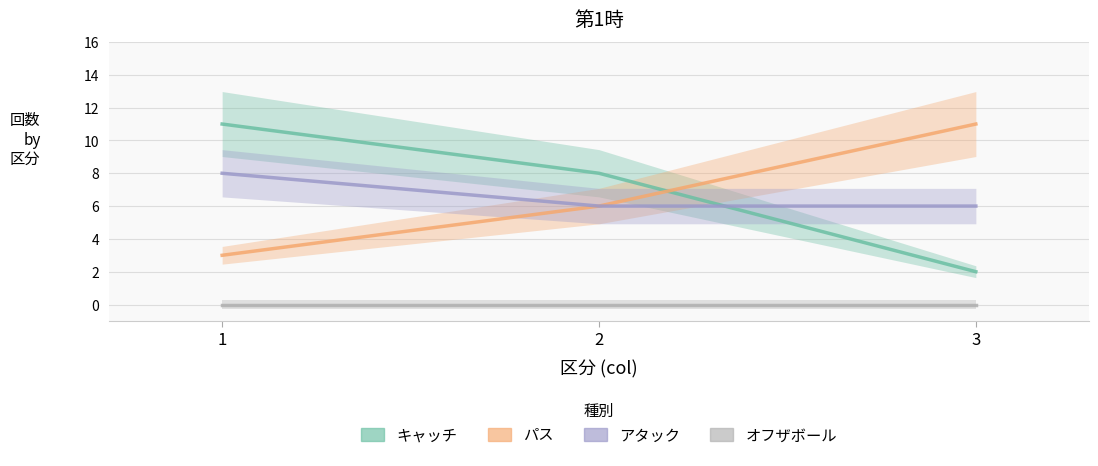

Which label corresponds to the largest value in the chart?

1